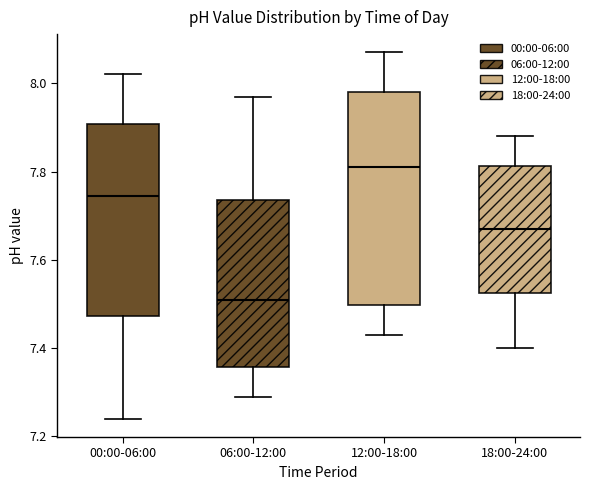

Which box is the tallest, from its lower edge to its upper edge?

12:00-18:00